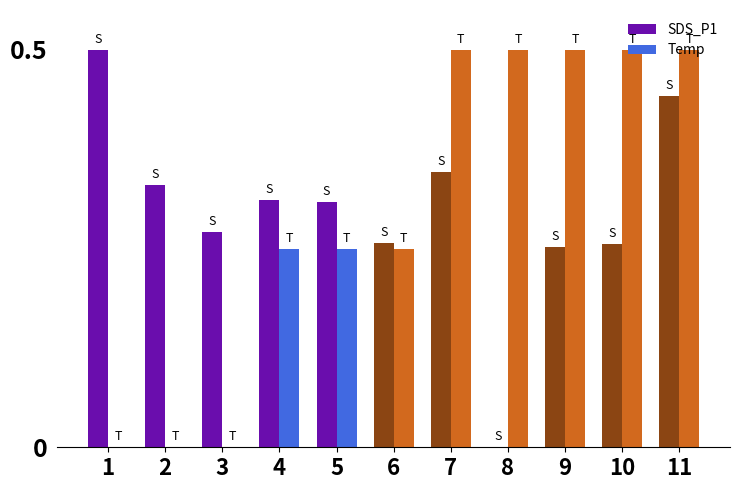

What is the greatest value displayed?

0.5